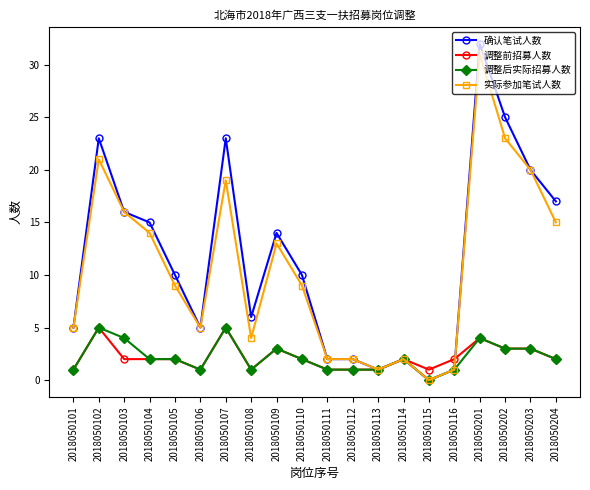

At which category is the sum across all series the highest?

2018050201